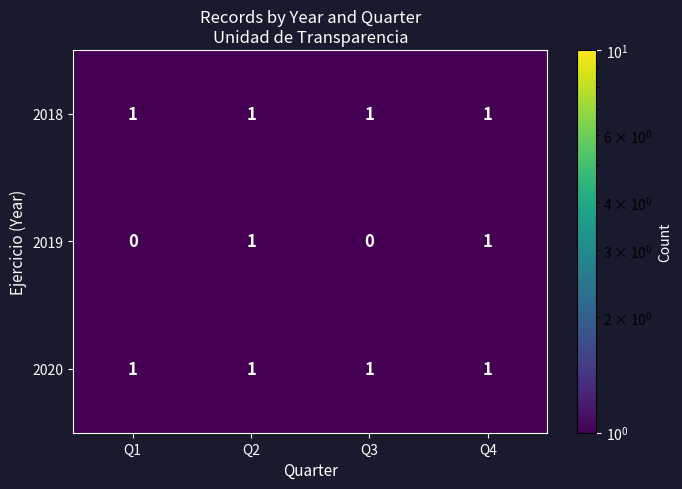

Reading right to left, list all the values displayed in this chart.

2018: 1	1	1	1
2019: 1	0	1	0
2020: 1	1	1	1